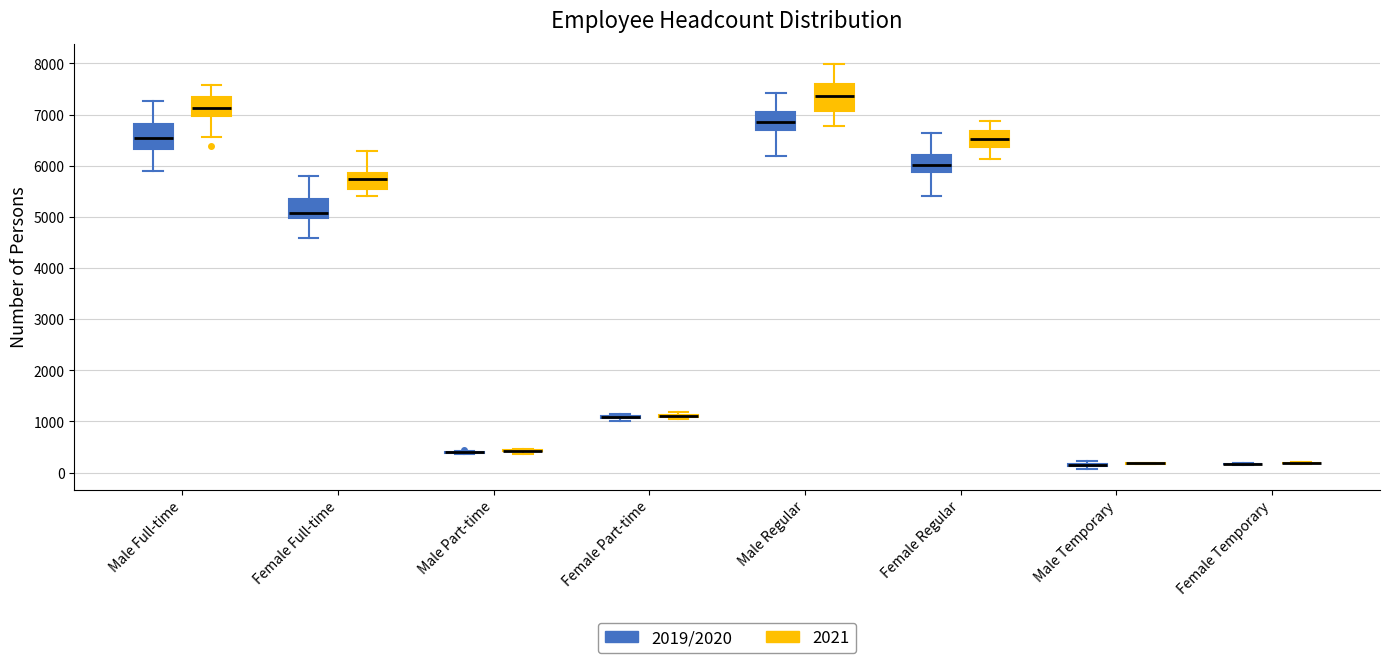

Reading left to right, transcribe this box plot: for each box, give where its median line is, the range the box spans, and where its two whiskers end, as read against the y-axis. The values are not printed on the chart, so give them approximately, as read against the axis.

Male Full-time (2019/2020): median 6500, box 6300 to 6800, whiskers 5900 to 7300
Male Full-time (2021): median 7100, box 7000 to 7300, whiskers 6600 to 7600
Female Full-time (2019/2020): median 5100, box 5000 to 5300, whiskers 4600 to 5800
Female Full-time (2021): median 5700, box 5500 to 5900, whiskers 5400 to 6300
Male Part-time (2019/2020): box collapsed to a line at 400, whiskers 400 to 400
Male Part-time (2021): box collapsed to a line at 400, whiskers 400 to 500
Female Part-time (2019/2020): box collapsed to a line at 1100, whiskers 1000 to 1100
Female Part-time (2021): box collapsed to a line at 1100, whiskers 1000 to 1200
Male Regular (2019/2020): median 6800, box 6700 to 7100, whiskers 6200 to 7400
Male Regular (2021): median 7400, box 7100 to 7600, whiskers 6800 to 8000
Female Regular (2019/2020): median 6000, box 5900 to 6200, whiskers 5400 to 6600
Female Regular (2021): median 6500, box 6400 to 6700, whiskers 6100 to 6900
Male Temporary (2019/2020): box collapsed to a line at 100, whiskers 100 to 200
Male Temporary (2021): box collapsed to a line at 200, whiskers 200 to 200
Female Temporary (2019/2020): box collapsed to a line at 200, whiskers 200 to 200
Female Temporary (2021): box collapsed to a line at 200, whiskers 200 to 200